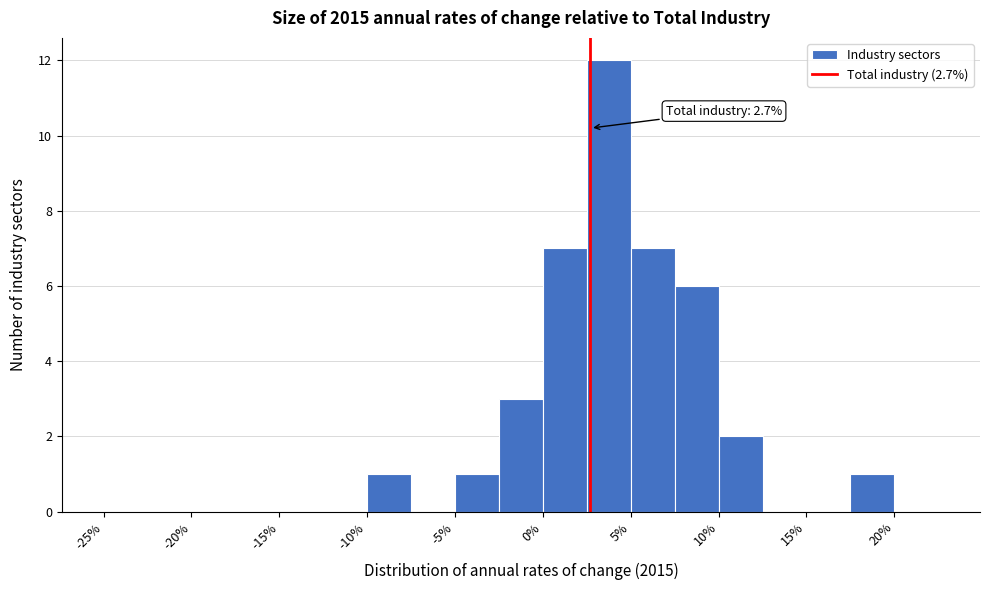

Over which range of the x-axis is the bar tallest?

2.5 to 5.0